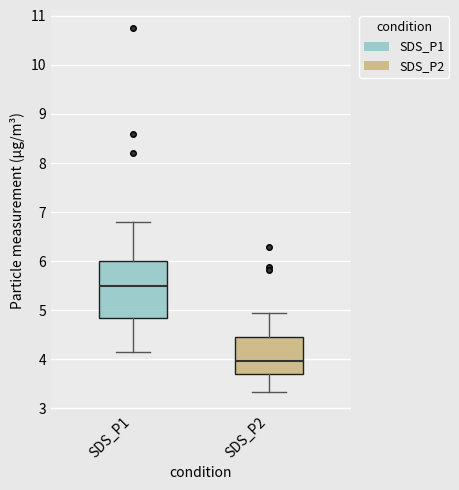

Which box's median line is the lowest?

SDS_P2